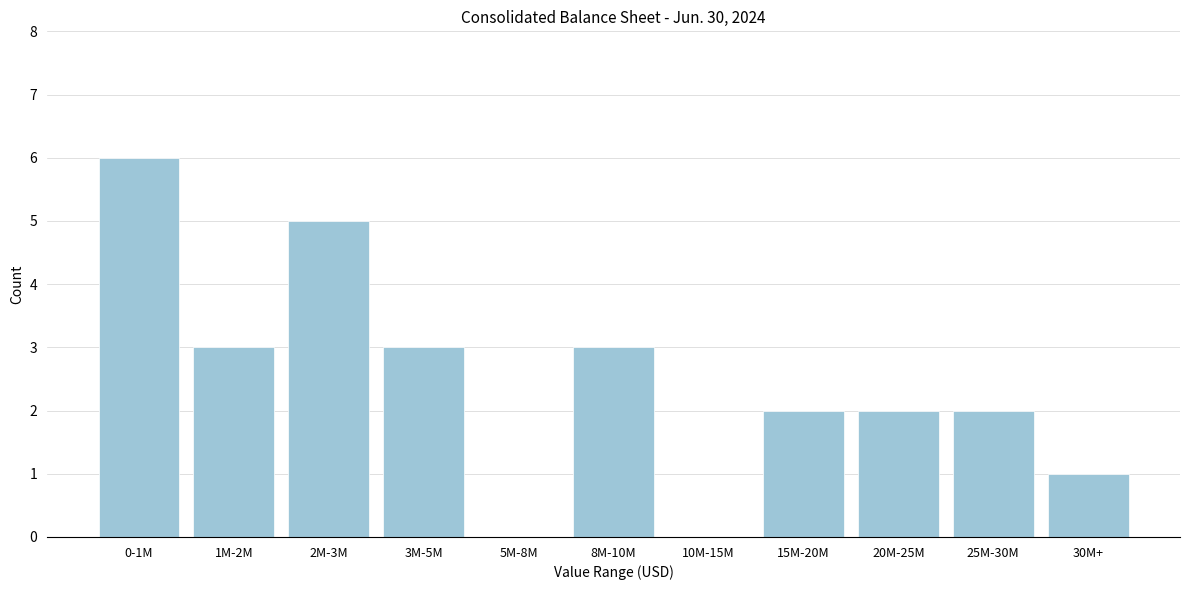

Reading right to left, extract all data points from this chart.

30M+=1	25M-30M=2	20M-25M=2	15M-20M=2	10M-15M=0	8M-10M=3	5M-8M=0	3M-5M=3	2M-3M=5	1M-2M=3	0-1M=6